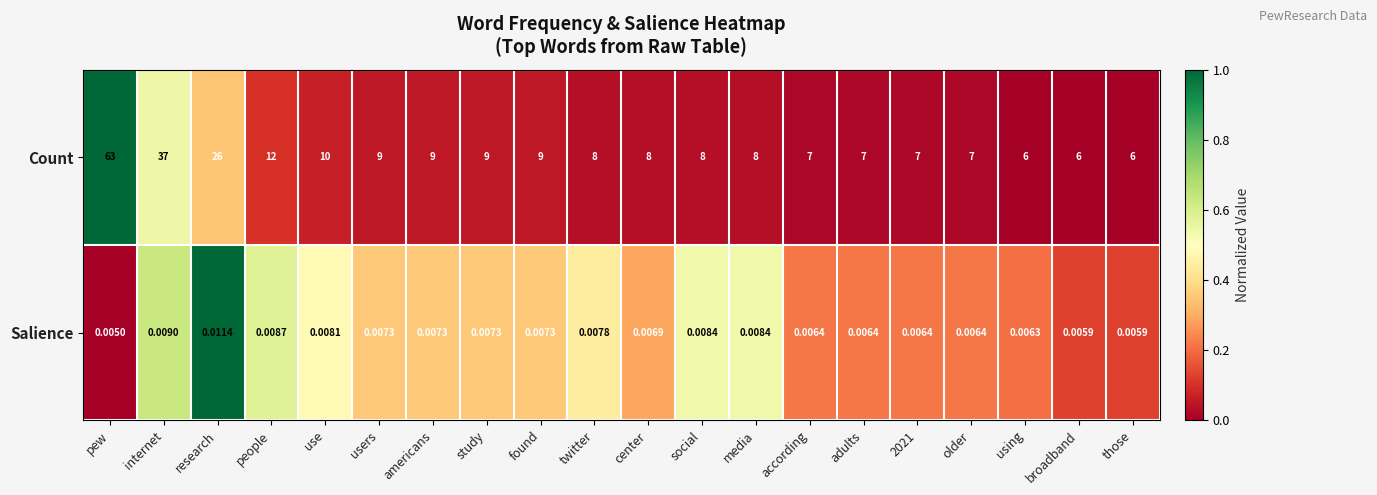

Which label corresponds to the largest value in the chart?

pew